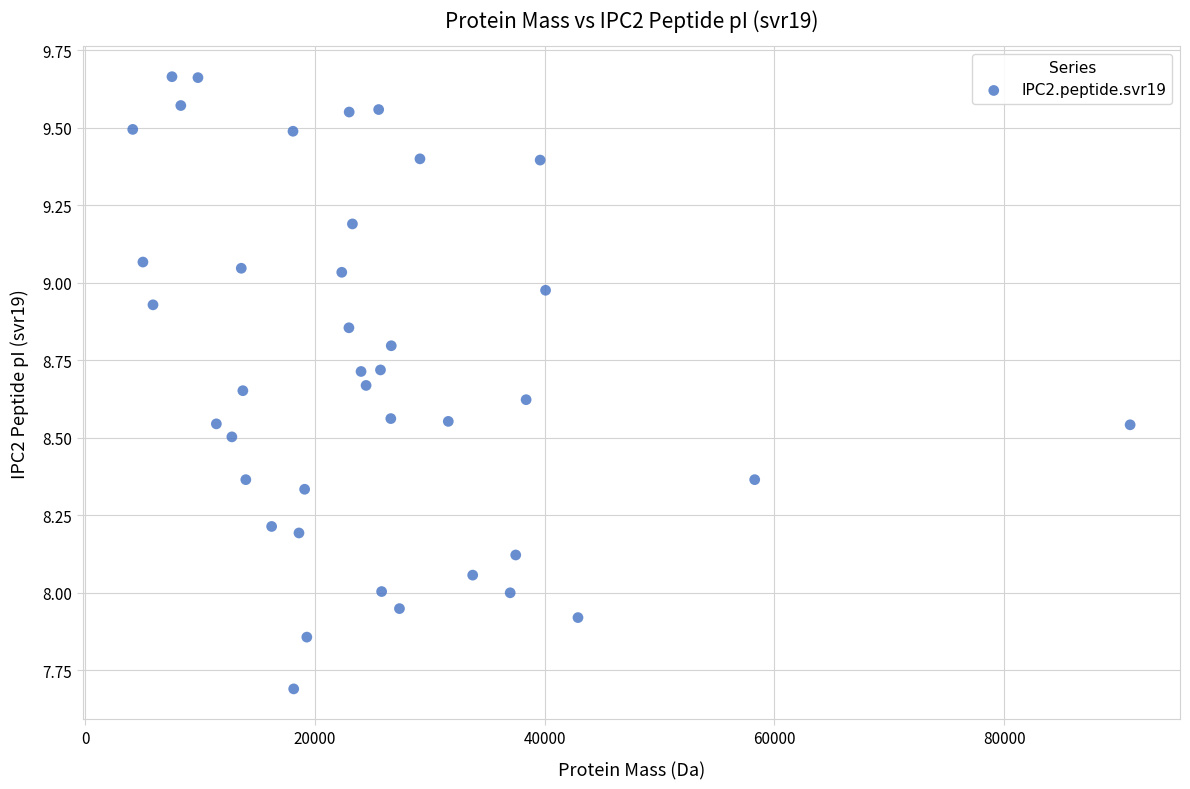

What is the range of X values (max minus min)?

86804.1